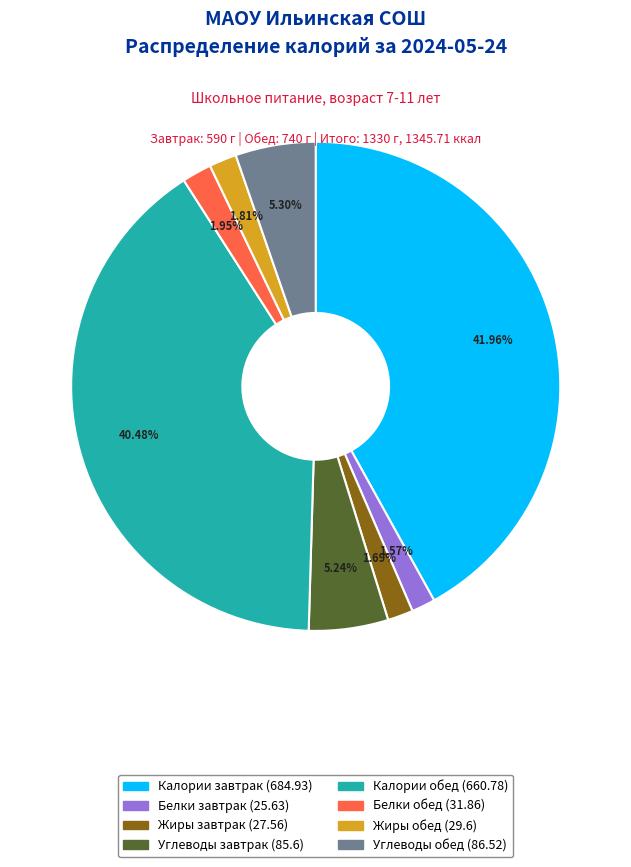

How many segments does this pie chart have?

8